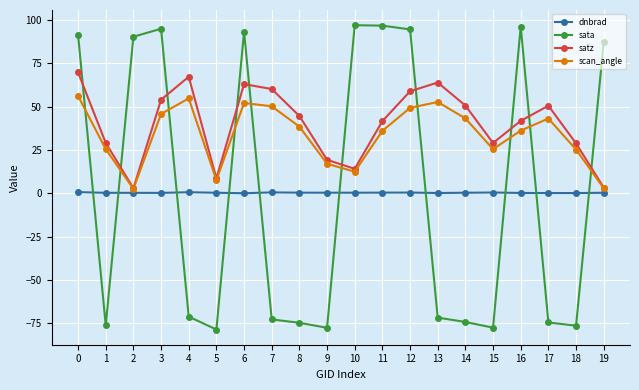

Which series has the largest range (max minus min)?

sata